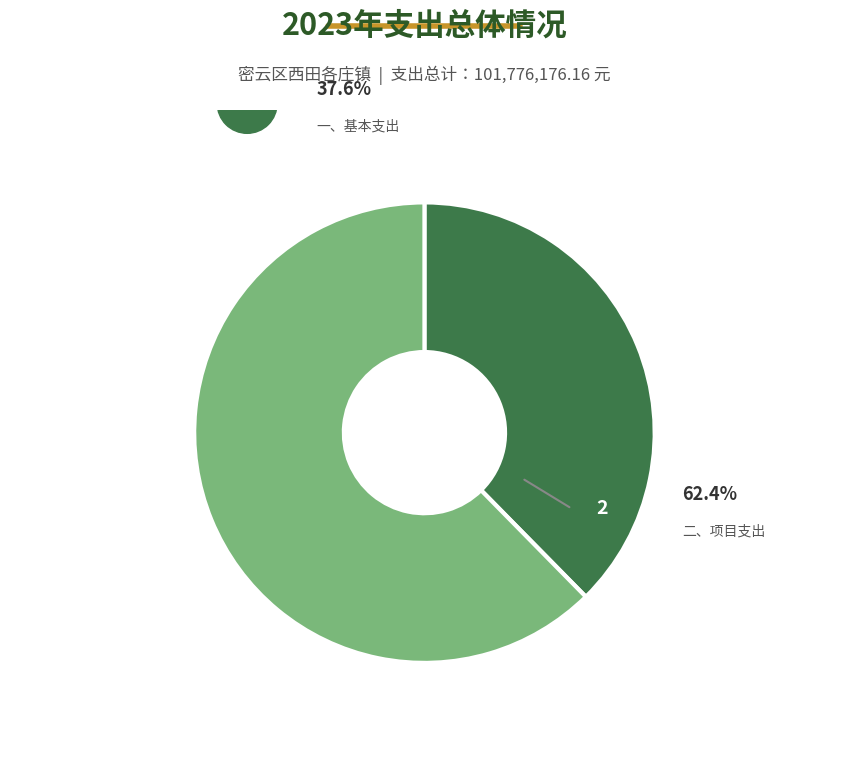

What percentage do 一、基本支出 and 二、项目支出 together represent?

100.0%